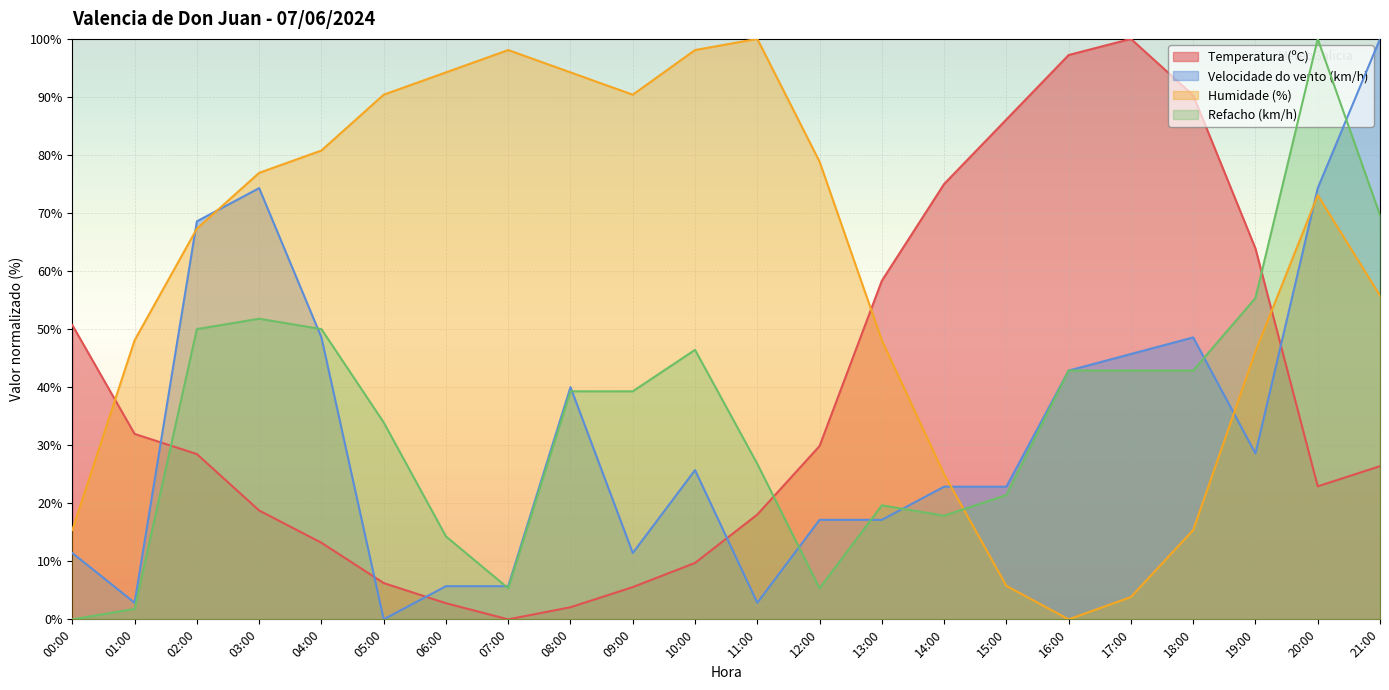

What is the total value across all series at 10:00?

179.9